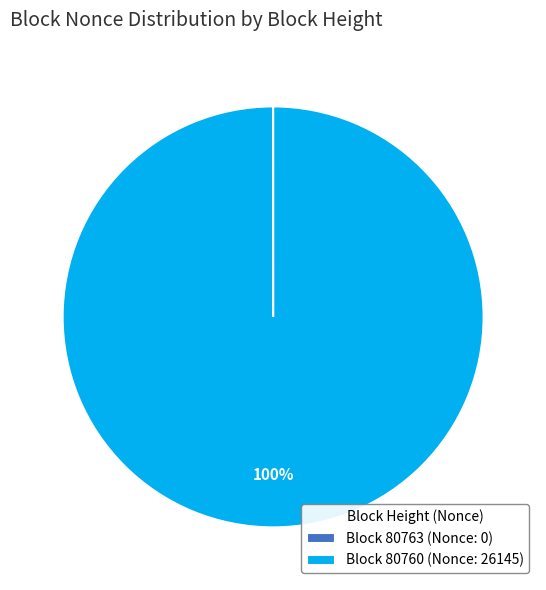

What percentage is the Block 80760 (Nonce: 26145) slice, to the nearest percent?

100%